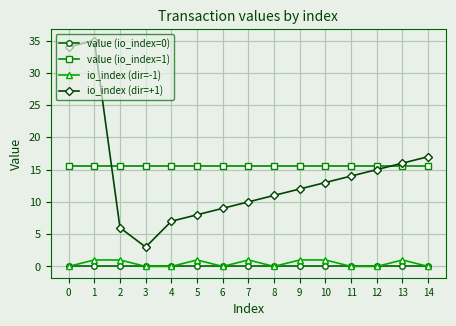

Which series has the largest range (max minus min)?

io_index (dir=+1)